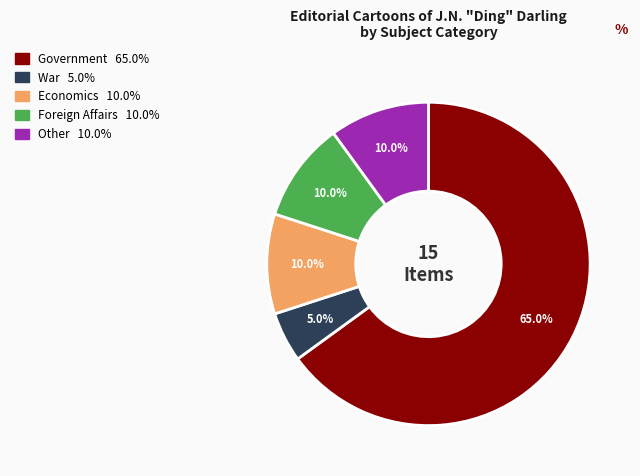

Is there any slice that represents more than half of the pie?

Yes